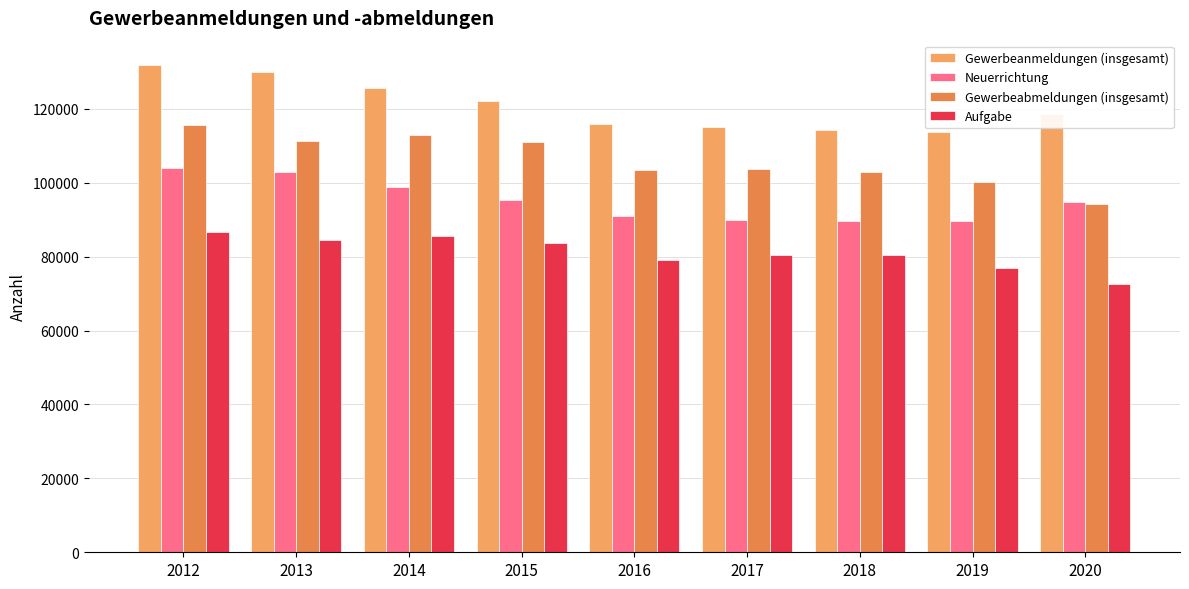

Reading right to left, what are all the values shown in this chart?

Gewerbeanmeldungen (insgesamt): 118517	113606	114263	115187	115825	122119	125730	129998	131857
Neuerrichtung: 94793	89733	89606	89874	90967	95299	98794	103022	104118
Gewerbeabmeldungen (insgesamt): 94351	100333	102795	103773	103481	110904	112958	111336	115593
Aufgabe: 72587	77036	80485	80547	79148	83673	85606	84390	86725